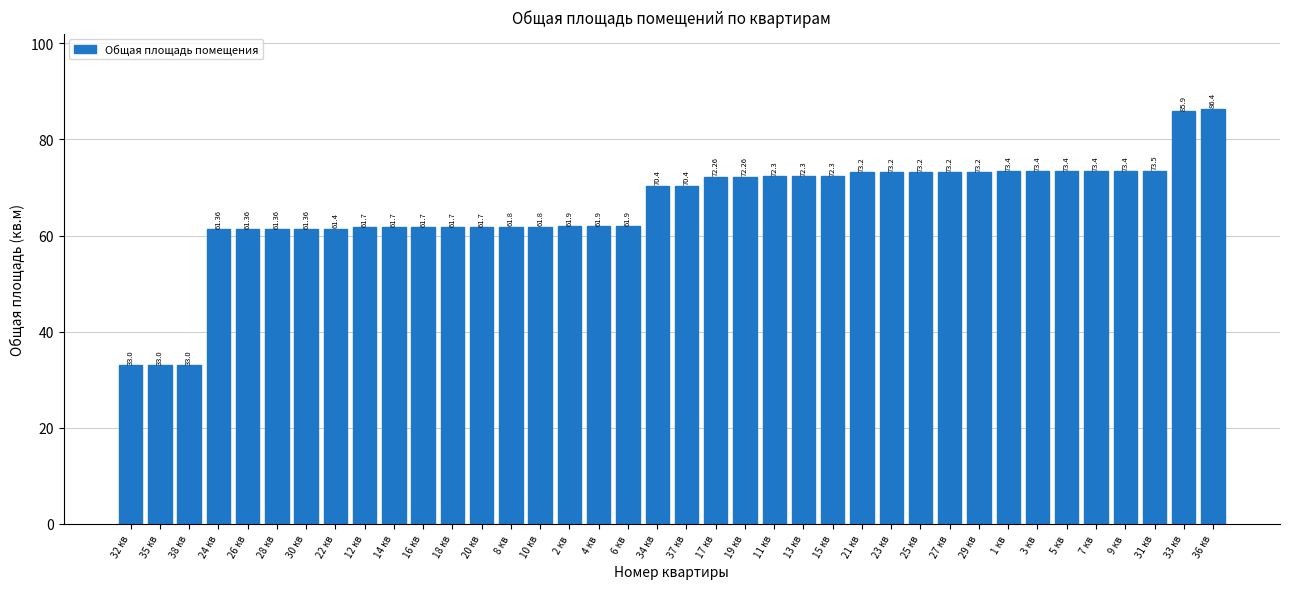

What is the sum of all values?

2504.7